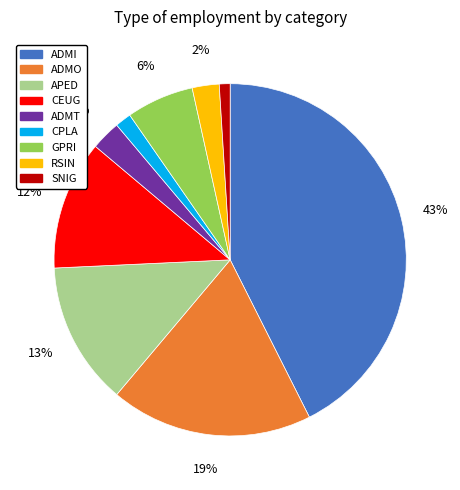

Does ADMO account for over 50% of the chart?

No